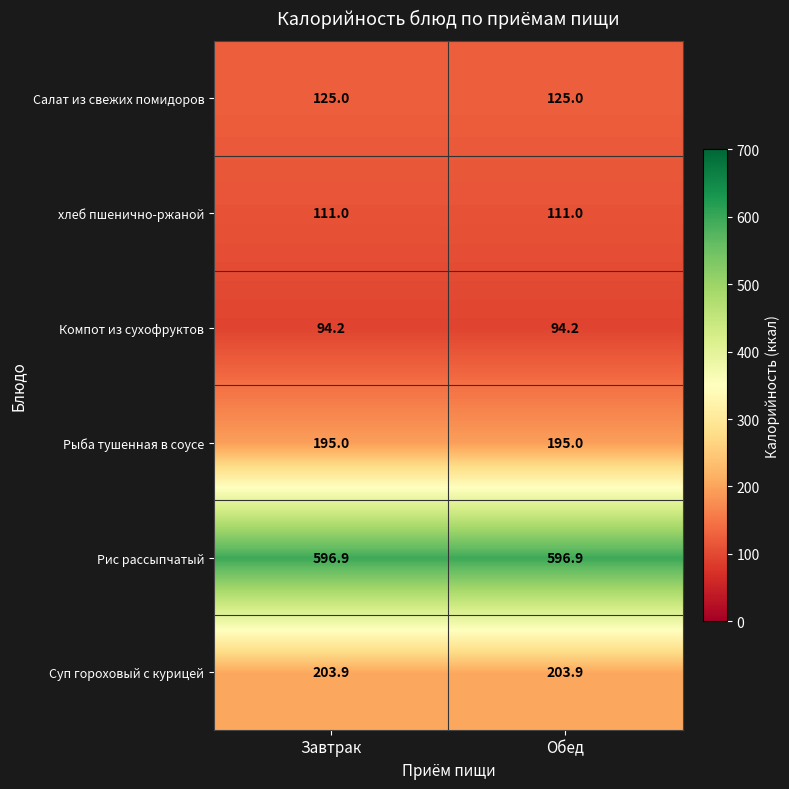

Is it true that Рис рассыпчатый equals 596.9 at Обед?

True